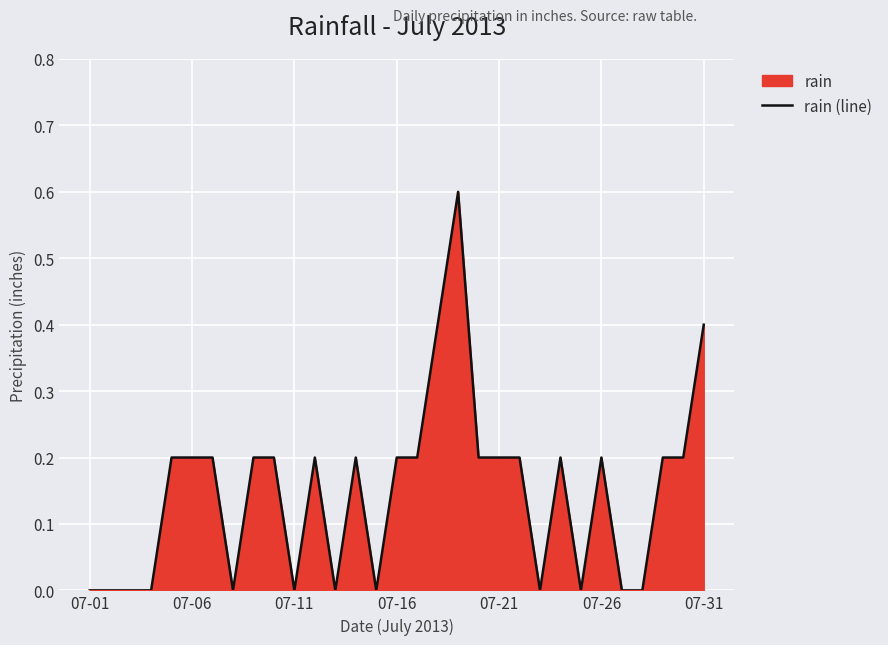

Is it true that the value at 07-01 is 0.0?

True